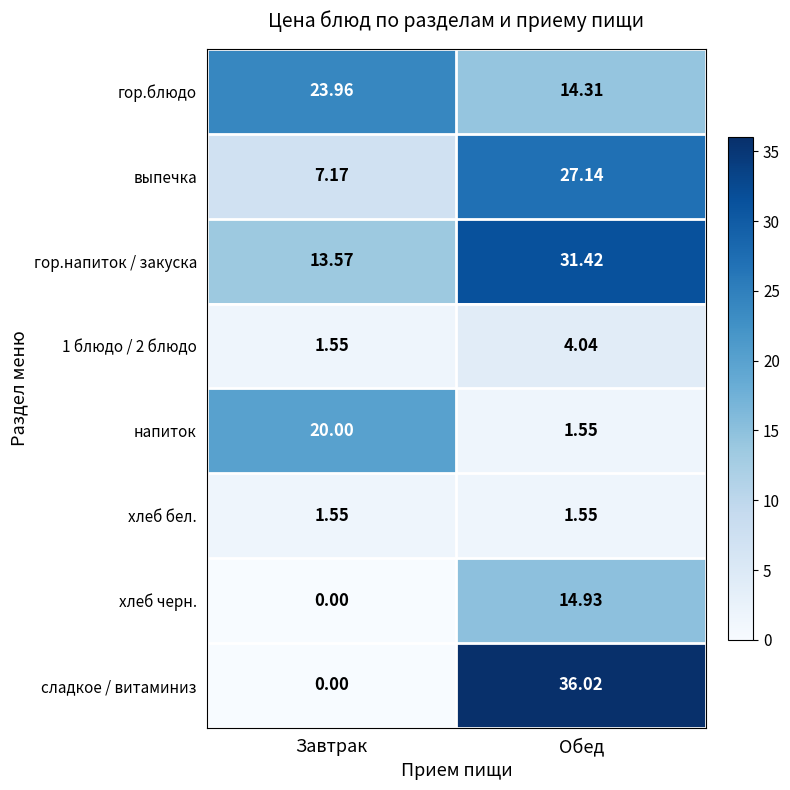

Which category has the highest value in the гор.блюдо series?

Завтрак